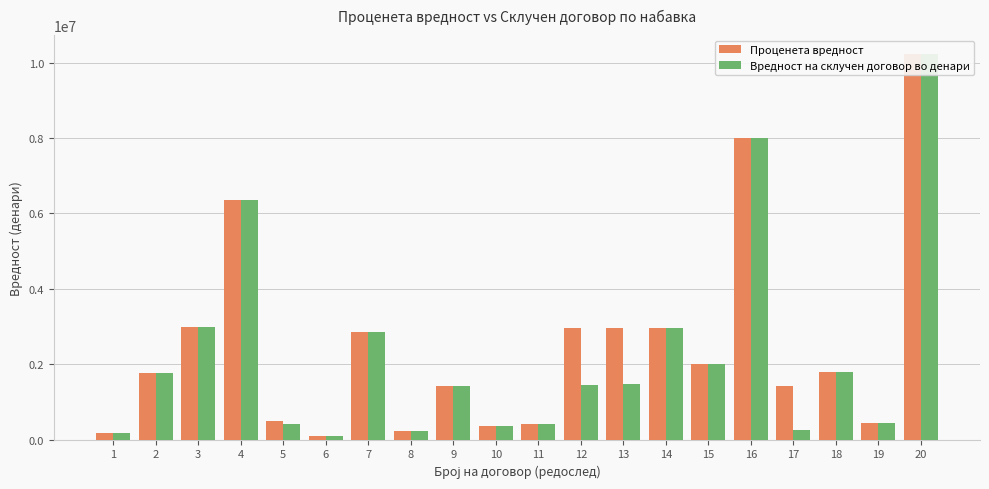

Reading left to right, what are all the values shown in this chart?

Проценета вредност: 1=177000	2=1770000	3=3000000	4=6366000	5=495600	6=99999	7=2854420	8=236000	9=1416000	10=354000	11=413000	12=2950000	13=2950000	14=2950000	15=2000000	16=8000000	17=1416000	18=1800000	19=450000	20=10216440
Вредност на склучен договор во денари: 1=177000	2=1770000	3=3000000	4=6366000	5=409000	6=99999	7=2854420	8=236000	9=1416000	10=354000	11=413000	12=1460250	13=1475000	14=2950000	15=2000000	16=8000000	17=247564	18=1800000	19=449580	20=10216440